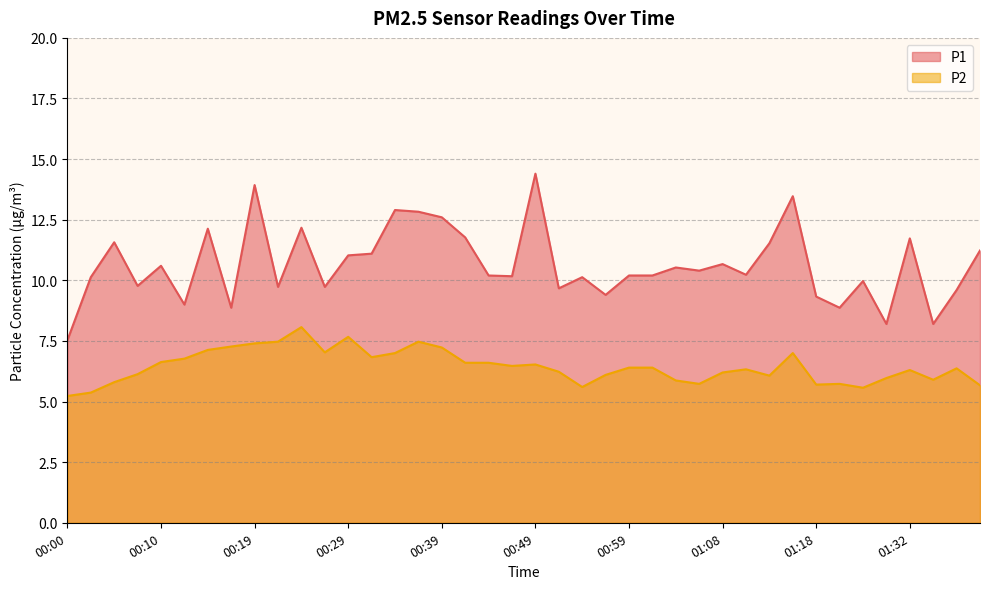

What is the lowest value of the P2 series?

5.2